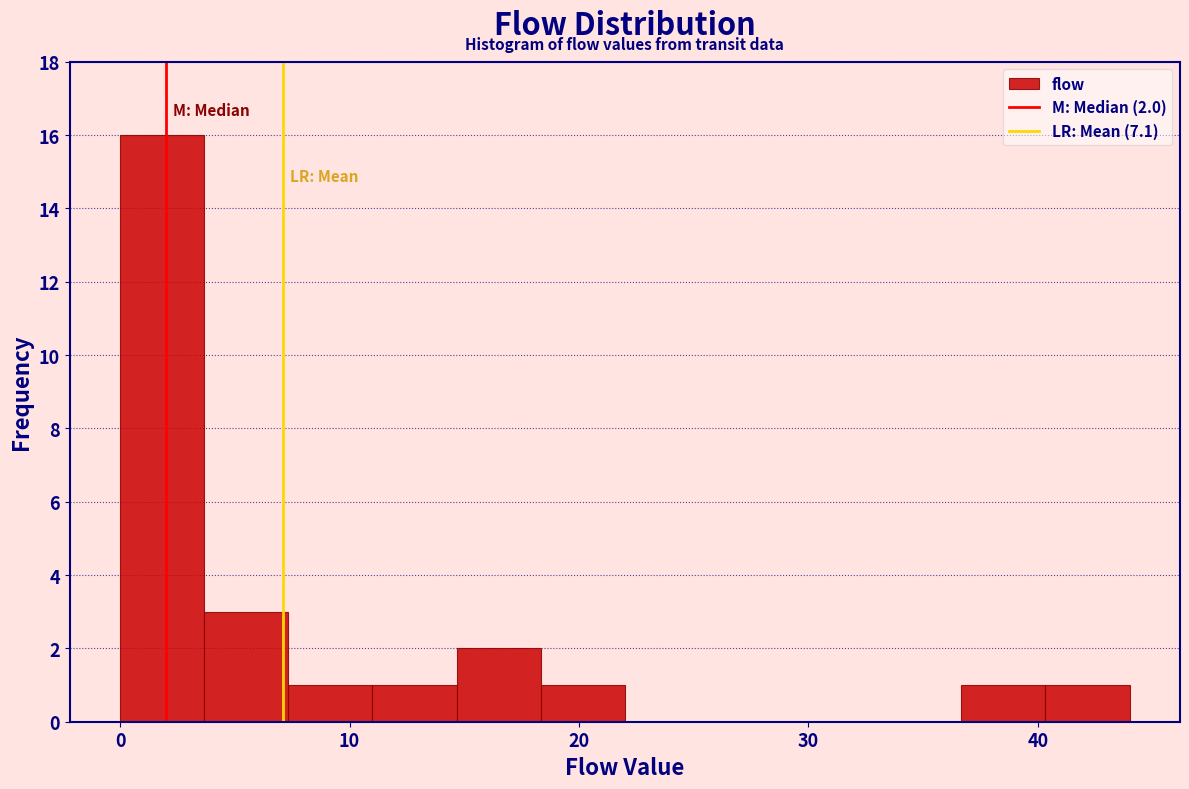

Around what value on the x-axis is the tallest bar? Give the approximate position of its centre, as read against the axis.

2